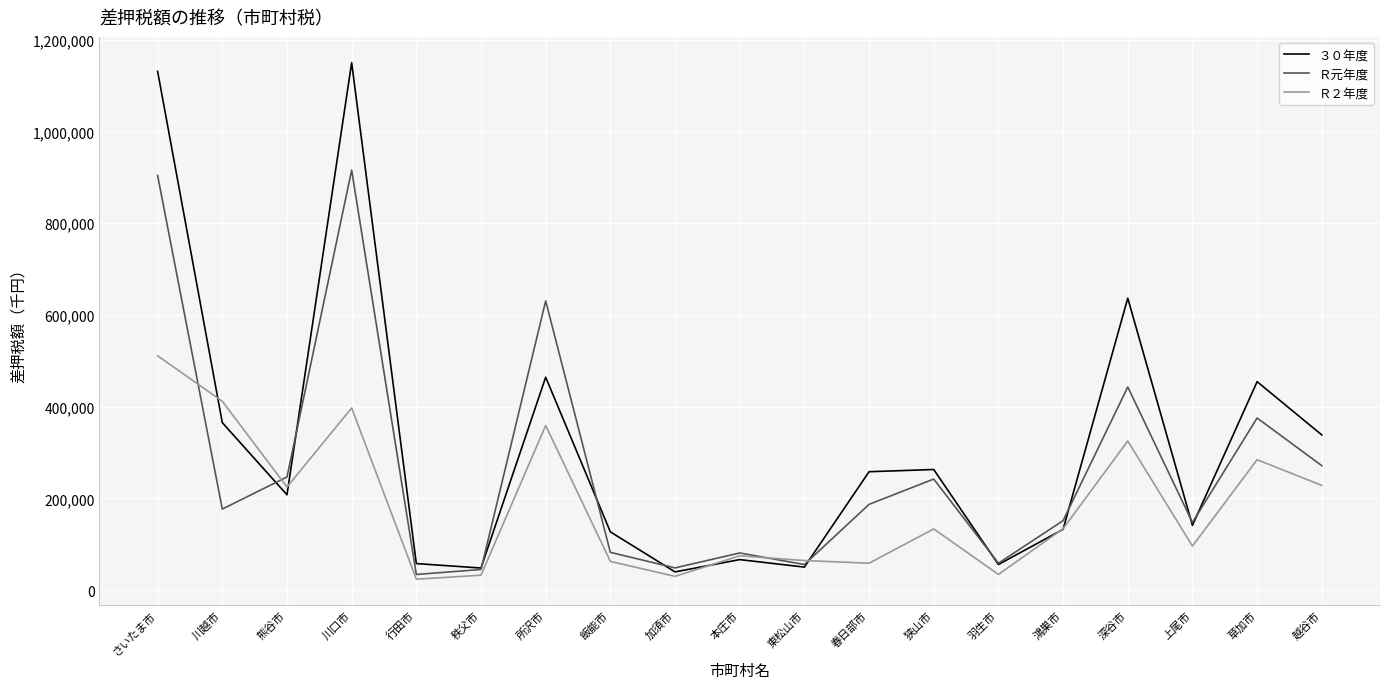

At which category is the sum across all series the highest?

さいたま市